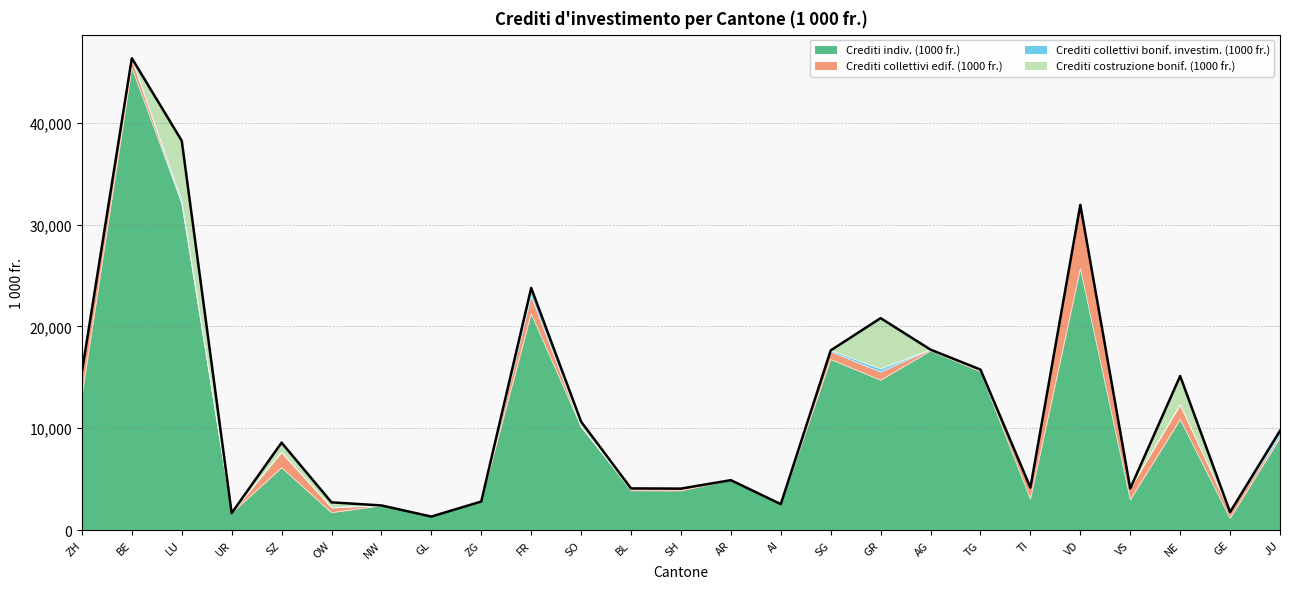

What are all the series names shown in the legend?

Crediti indiv. (1000 fr.), Crediti collettivi edif. (1000 fr.), Crediti collettivi bonif. investim. (1000 fr.), Crediti costruzione bonif. (1000 fr.)